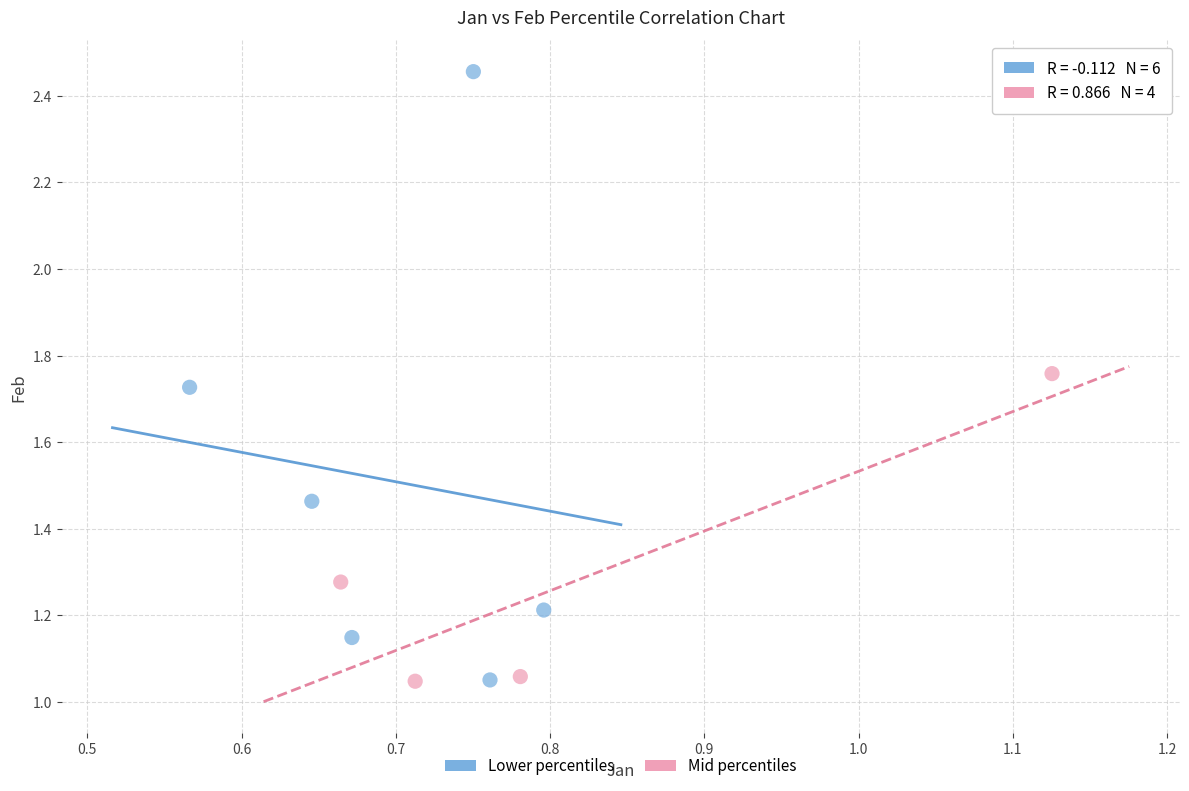

Which series contains the highest Y value?

Lower percentiles